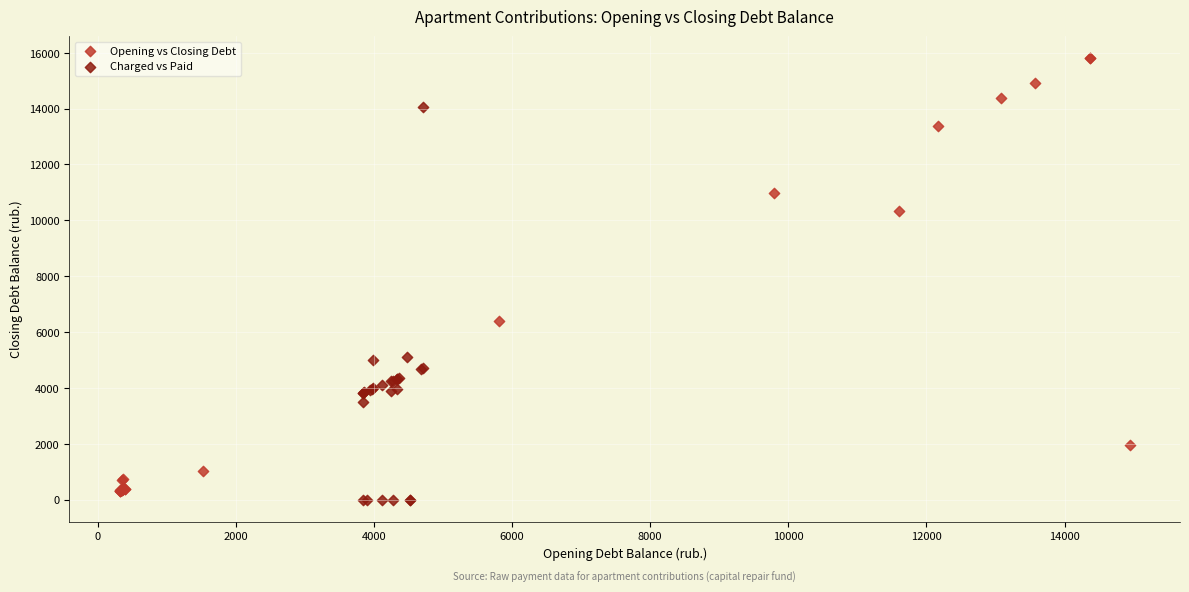

Which series contains the highest Y value?

Opening vs Closing Debt